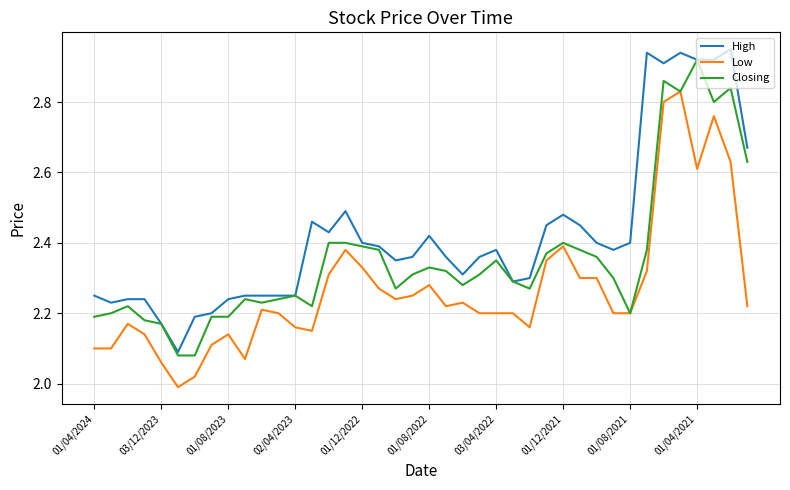

List the series in order of their overall mean, lowest first.

Low, Closing, High